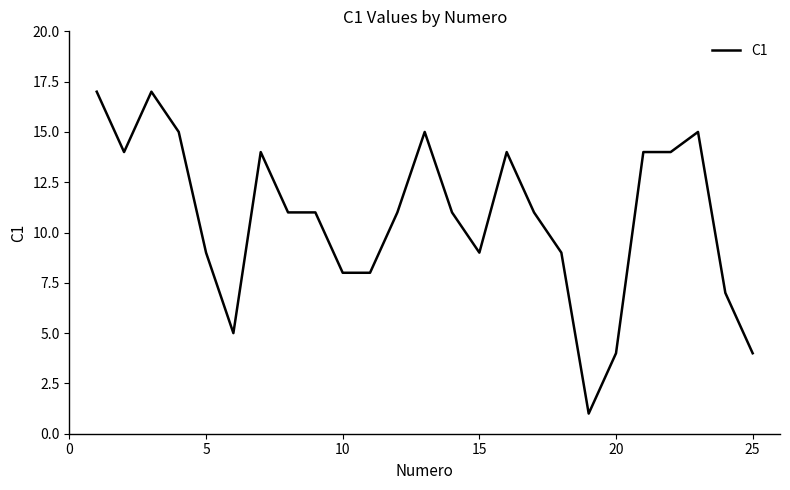

What is the difference between the maximum and minimum values?

16